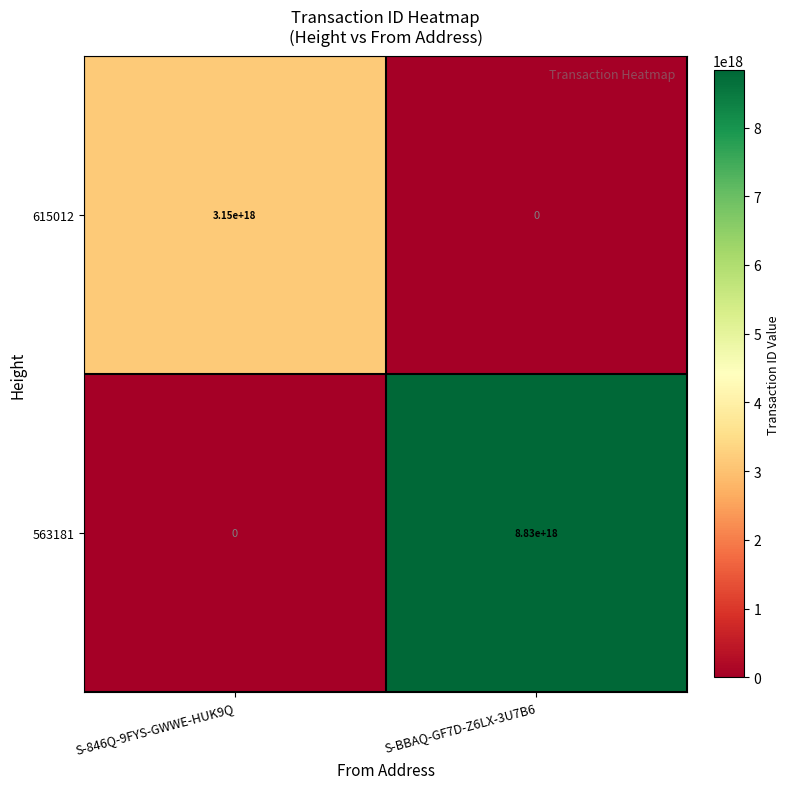

Which series has the largest total across all categories?

563181